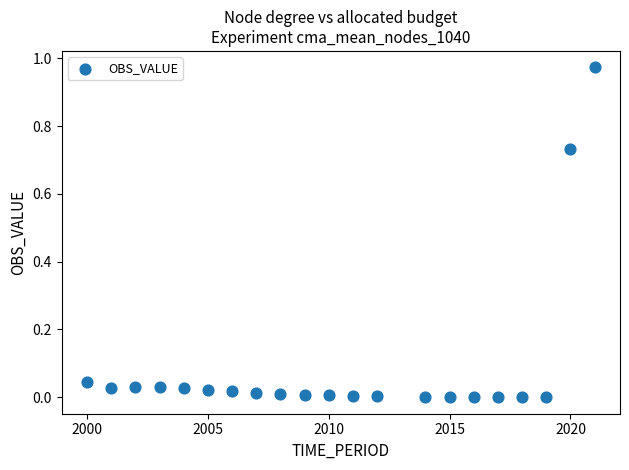

What is the range of X values (max minus min)?

21.0